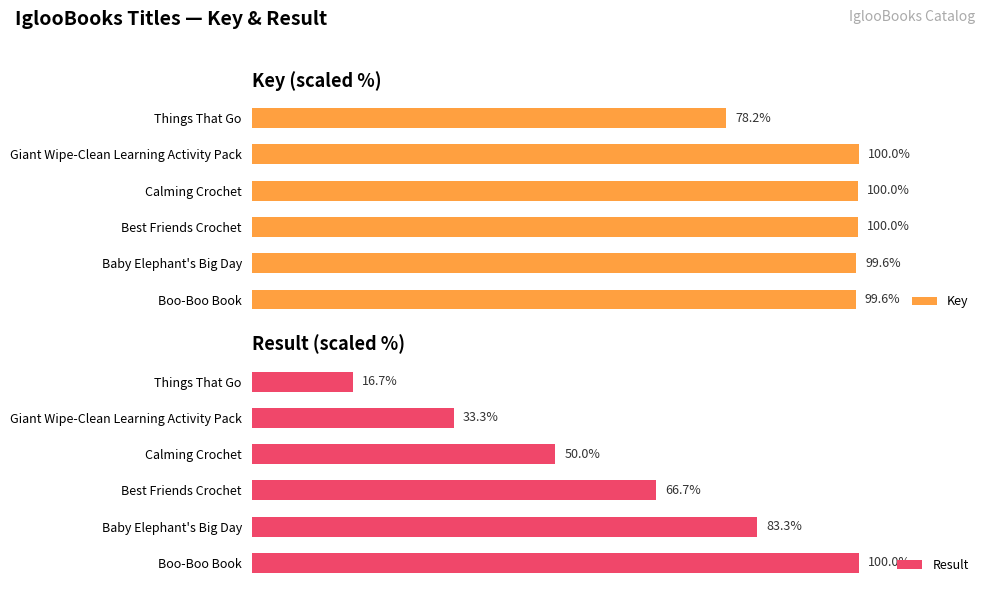

How many data points in Key are above 99?

5